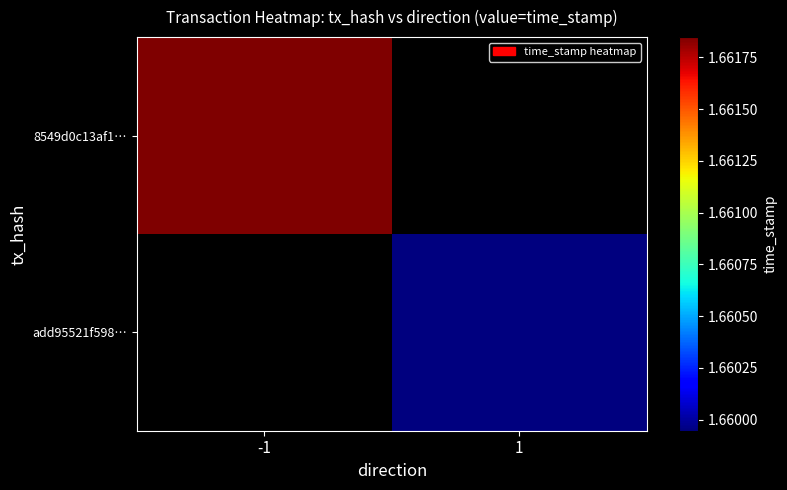

Rank the categories by 8549d0c13af1… value from highest to lowest.

-1, 1